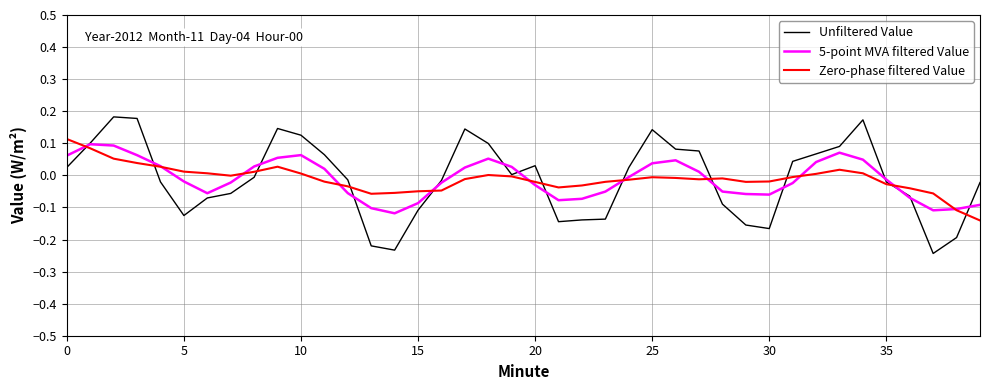

Which series has the largest range (max minus min)?

Unfiltered Value